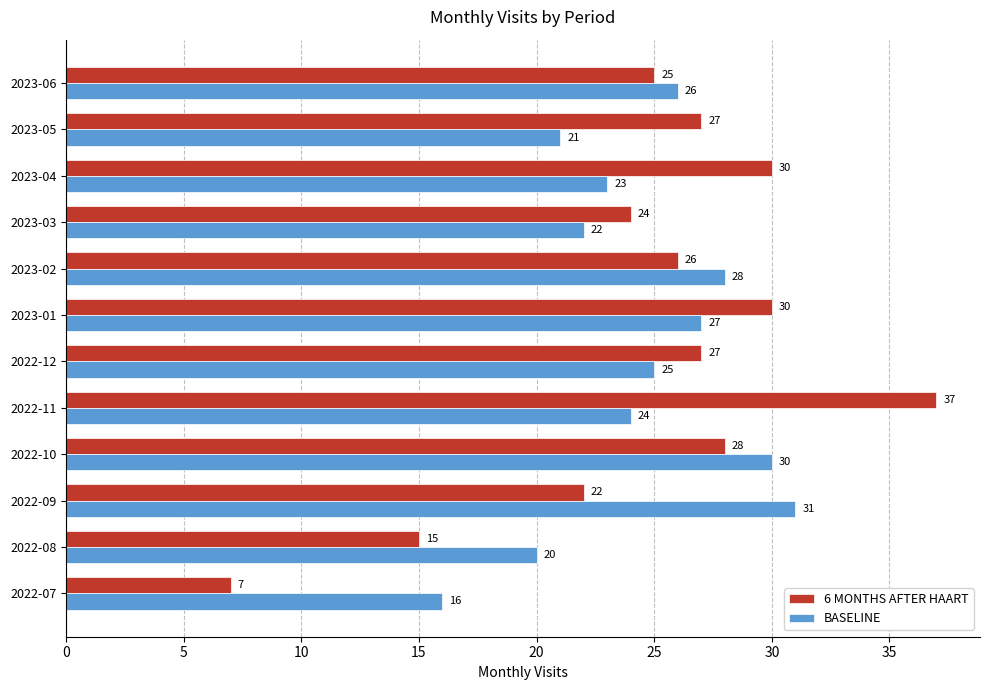

Which series has the widest spread of values?

6 MONTHS AFTER HAART